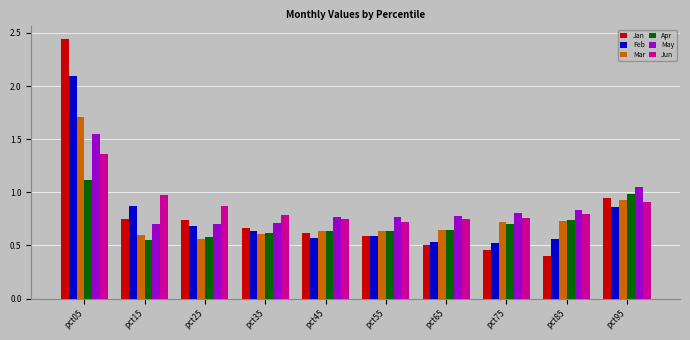

What is the total value across all series at pct65?

3.9